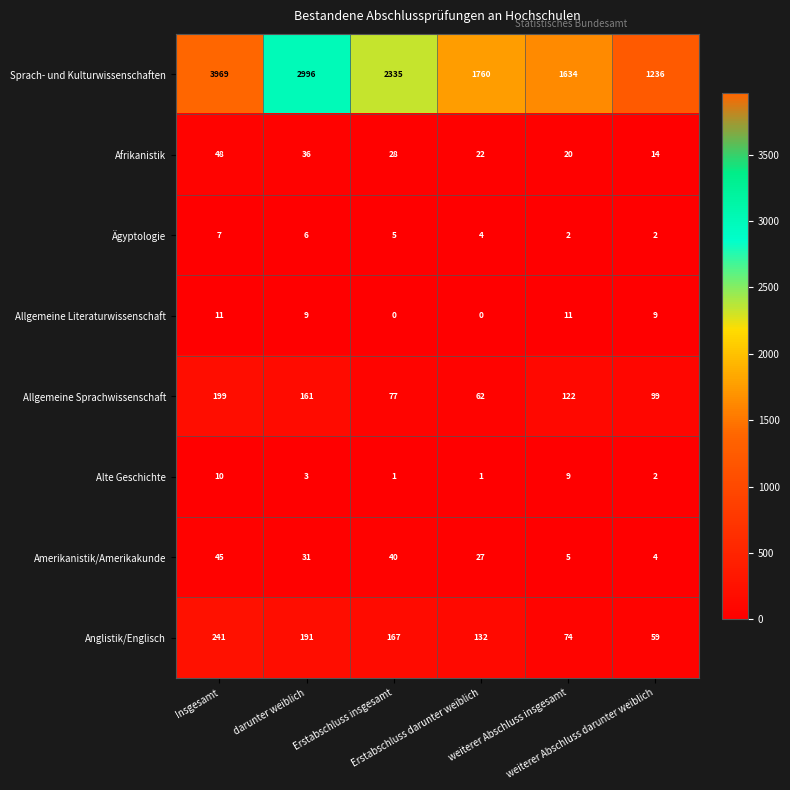

Which series has the largest total across all categories?

Sprach- und Kulturwissenschaften